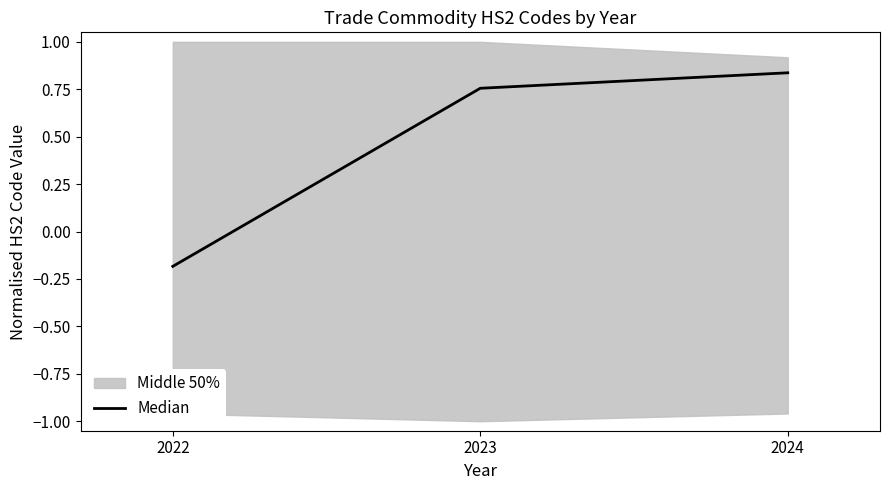

Which category has the lowest value in the Median series?

2022